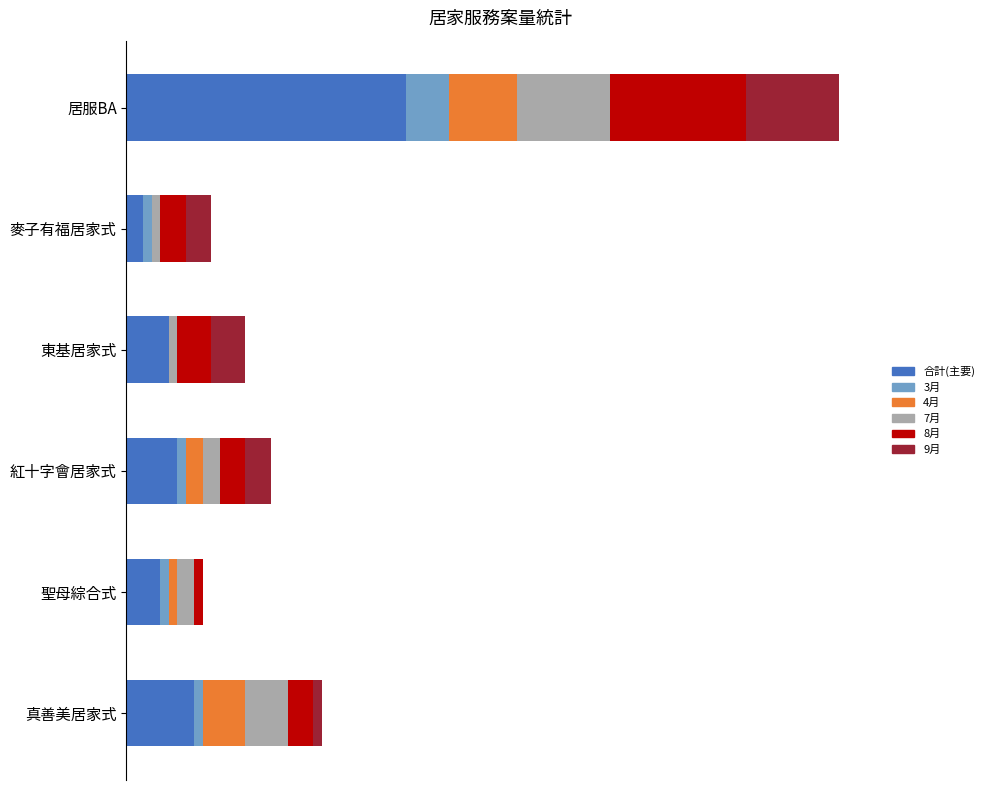

What are all the series names shown in the legend?

合計(主要), 3月, 4月, 7月, 8月, 9月